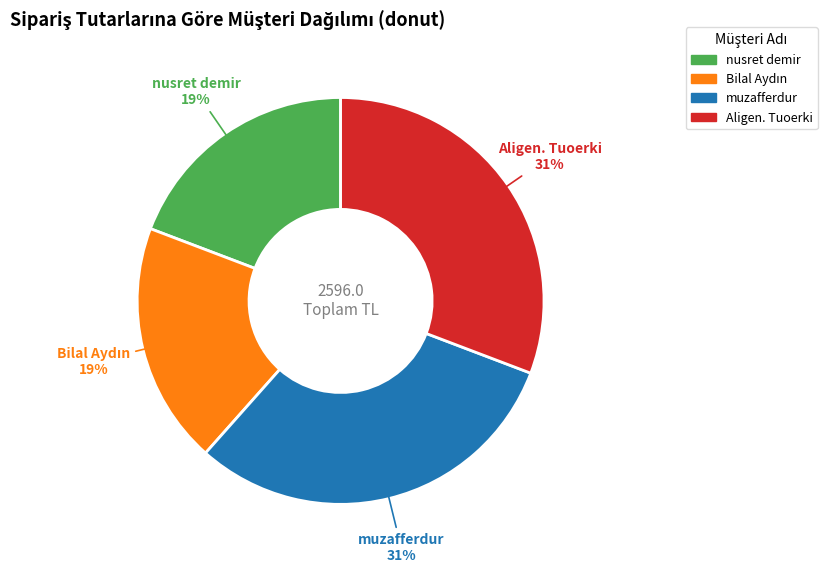

How many segments does this pie chart have?

4